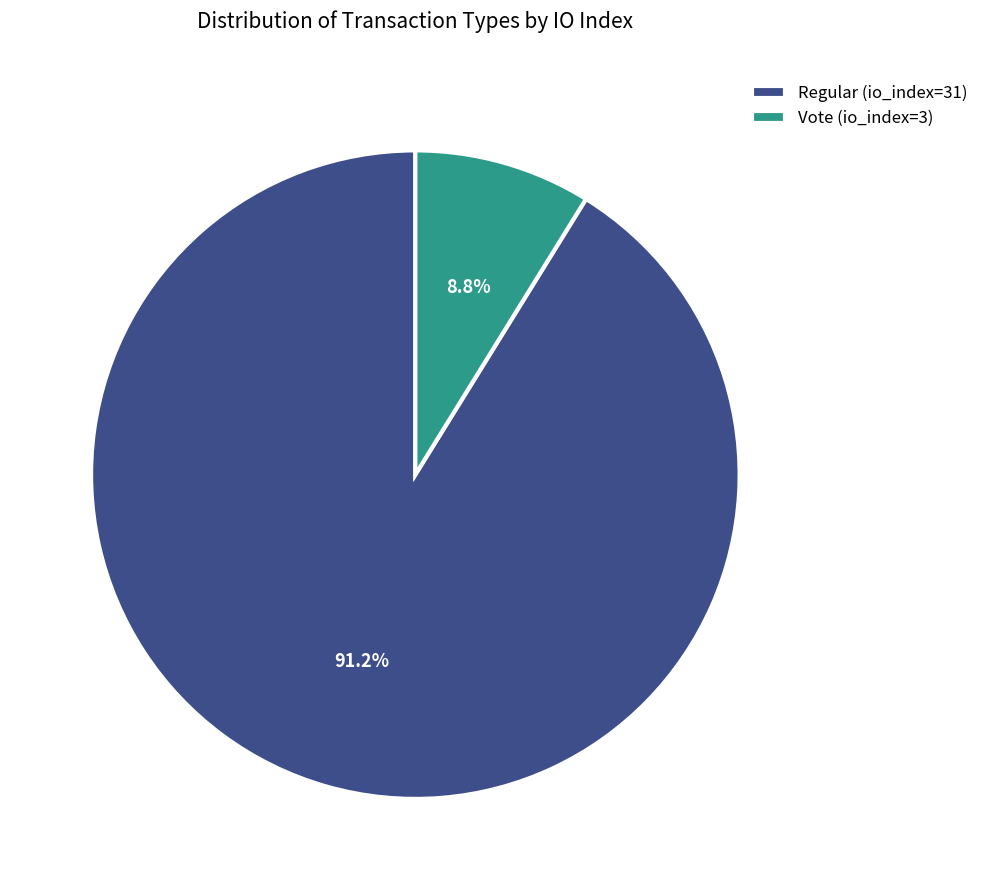

Does Regular (io_index=31) account for over 50% of the chart?

Yes